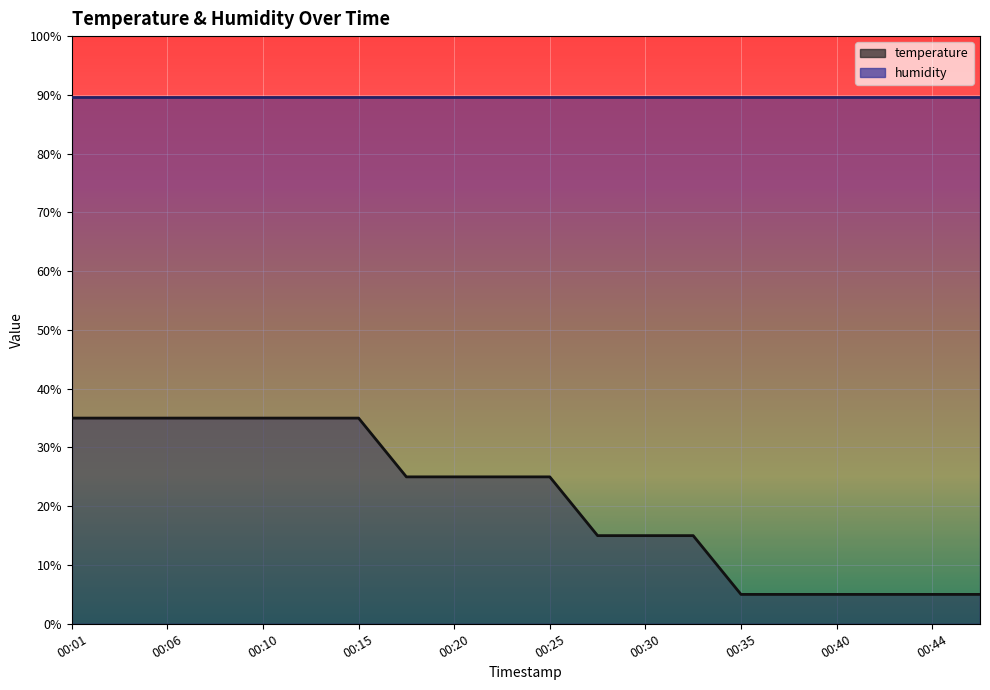

How many data points are above 24?

11